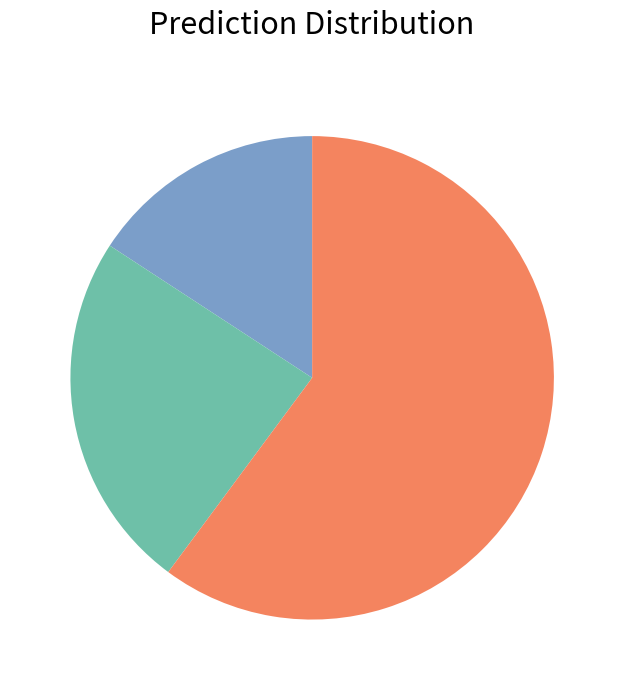

Is there any slice that represents more than half of the pie?

Yes